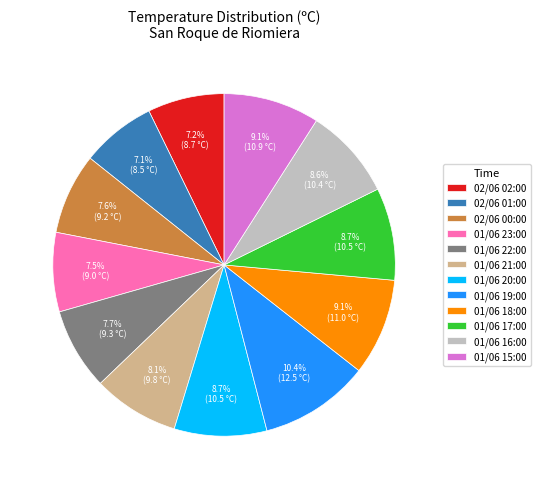

What percentage is NOT represented by 01/06 20:00?

91.3%